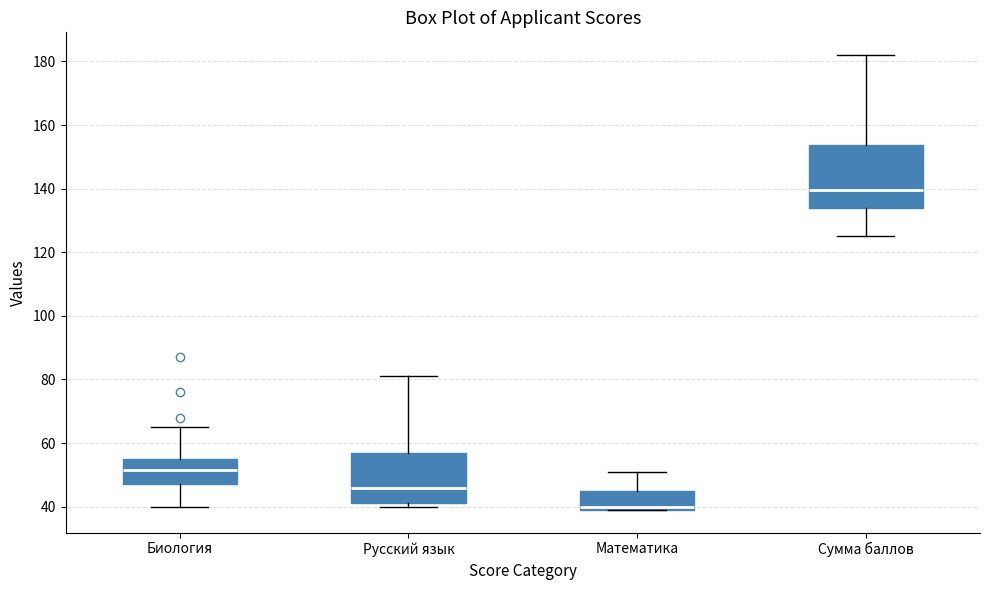

Reading left to right, read every box against the y-axis: the position of its median line, the range the box covers, and the ends of its whiskers. The values are not printed on the chart, so give them approximately, as read against the axis.

Биология: median 52, box 48 to 56, whiskers 40 to 66
Русский язык: median 46, box 42 to 58, whiskers 40 to 82
Математика: median 40 (just above the box's lower edge), box 40 to 44, whiskers 40 to 52
Сумма баллов: median 140, box 134 to 154, whiskers 126 to 182